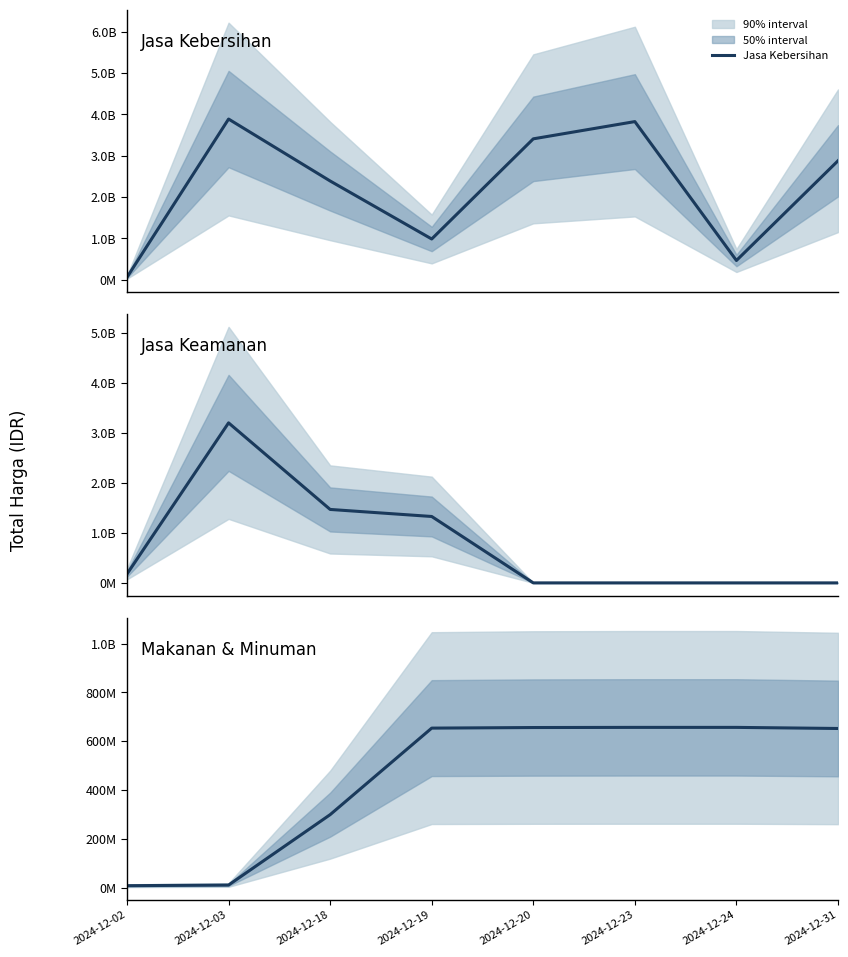

The Makanan & Minuman series shows 656400000 at 2024-12-20. True or false?

True